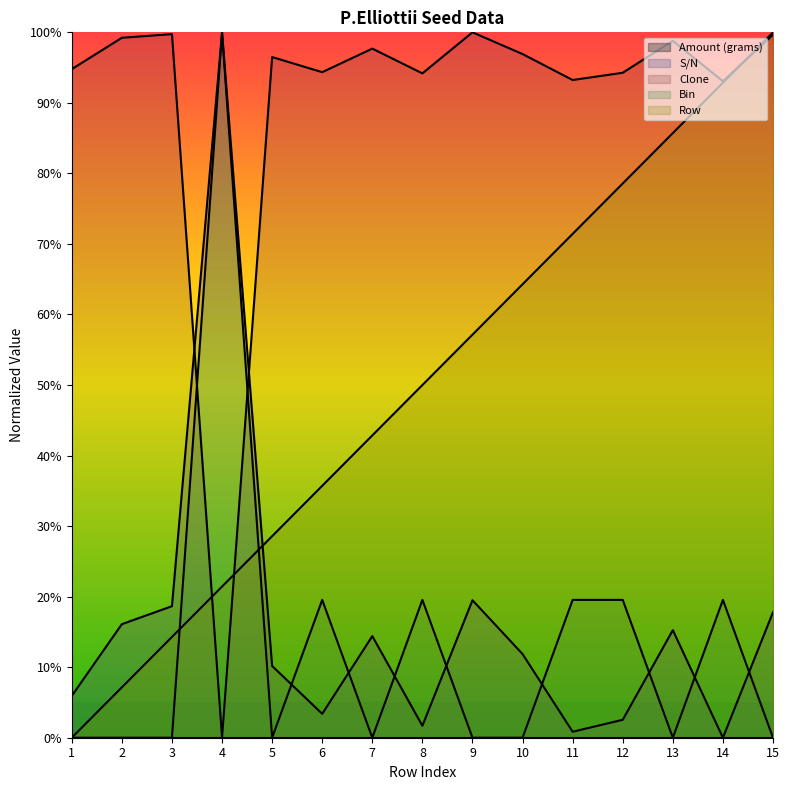

What is the average value of the Bin series?

0.1